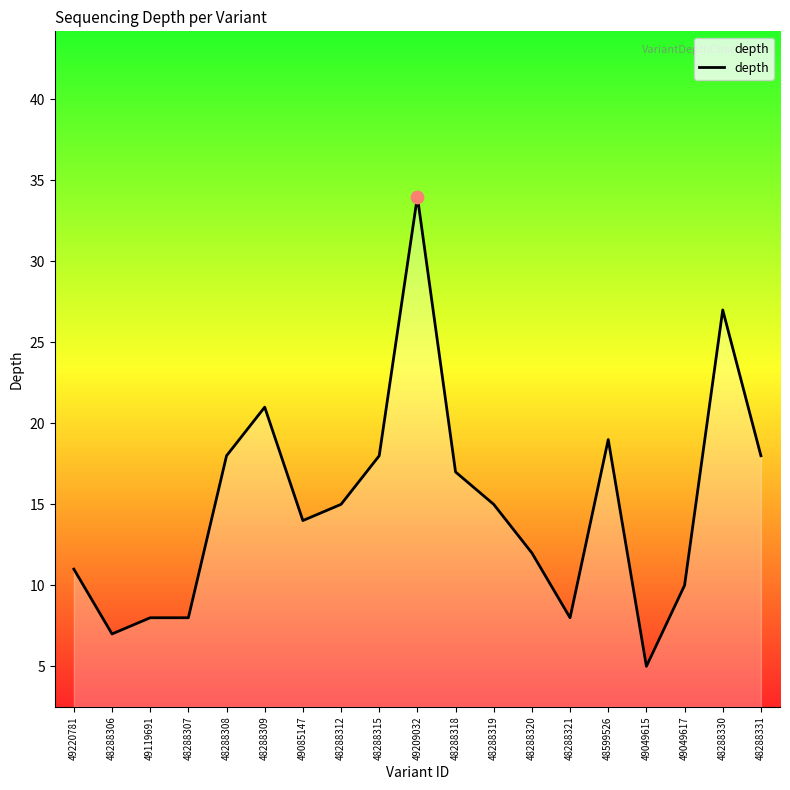

Between 48288312 and 48599526, which is larger?

48599526